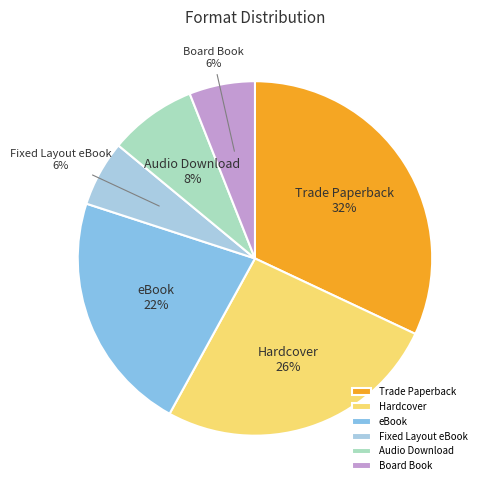

Does any single category account for the majority?

No